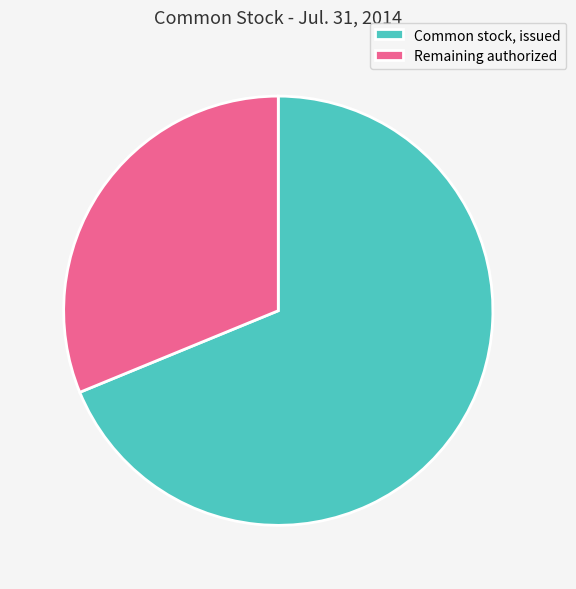

Count the number of slices in the pie.

2